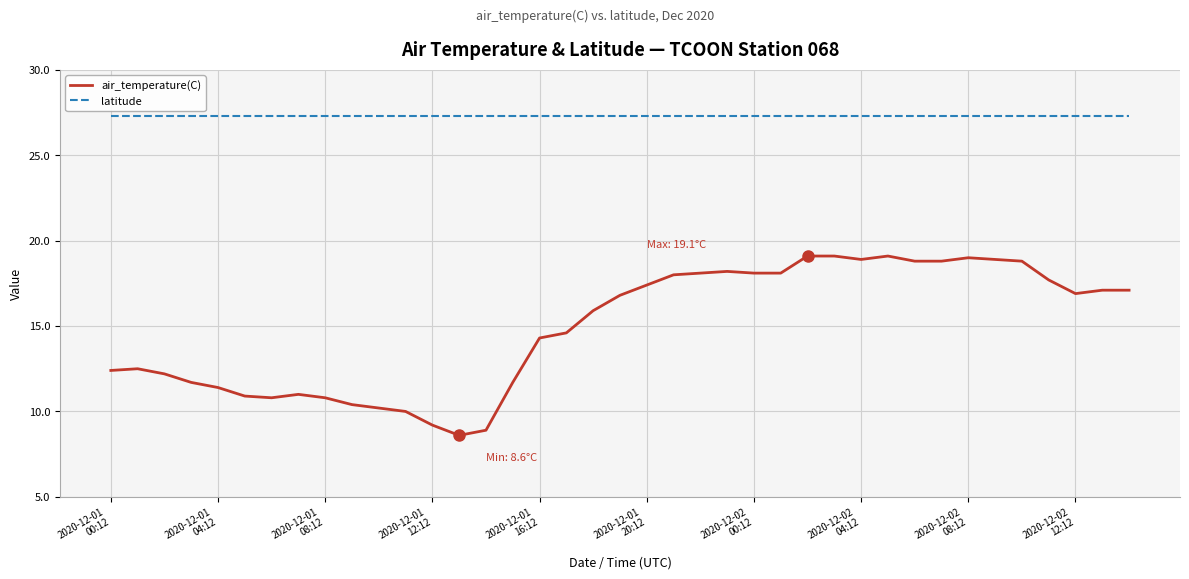

What is the difference between the maximum and minimum values in the air_temperature(C) series?

10.5